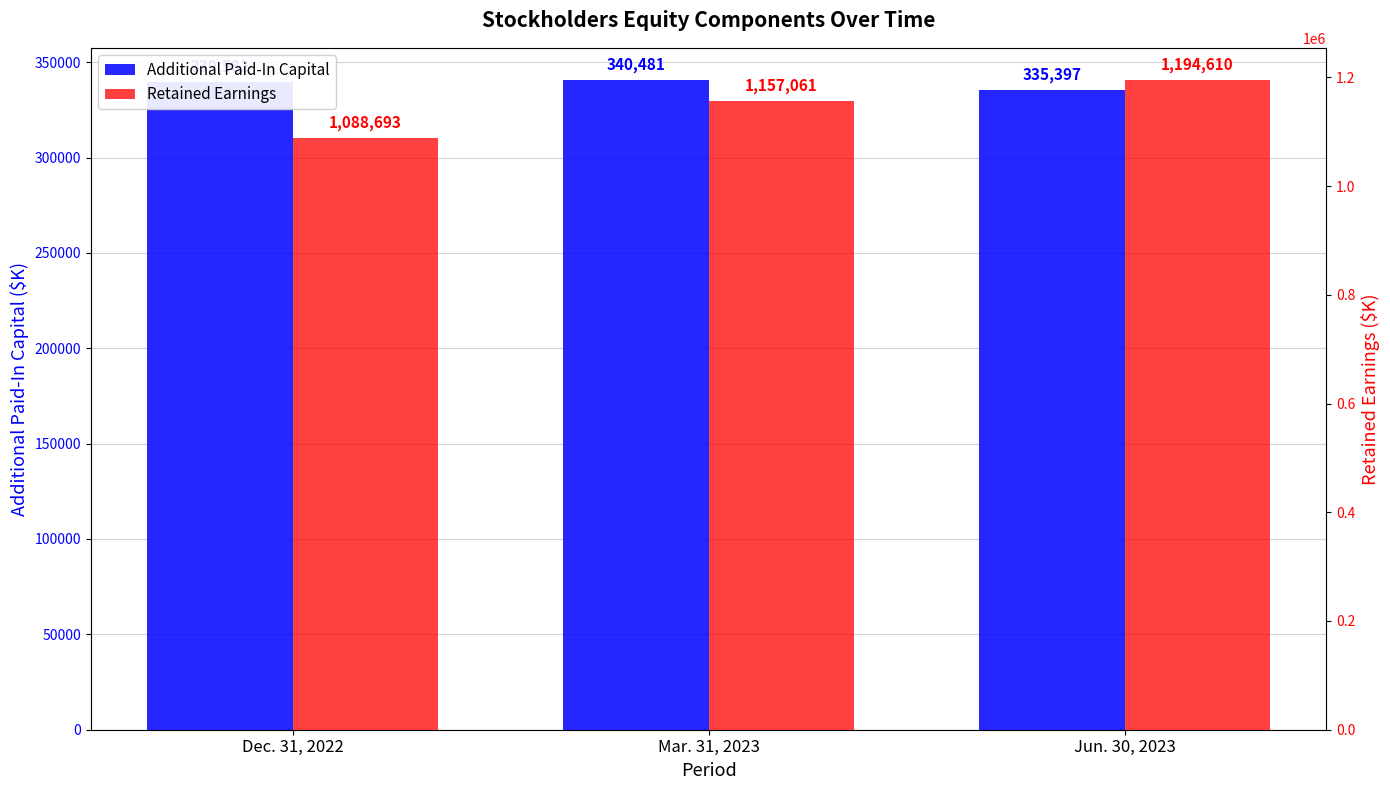

Is the value of Additional Paid-In Capital at Jun. 30, 2023 greater than the value of Retained Earnings at Jun. 30, 2023?

No